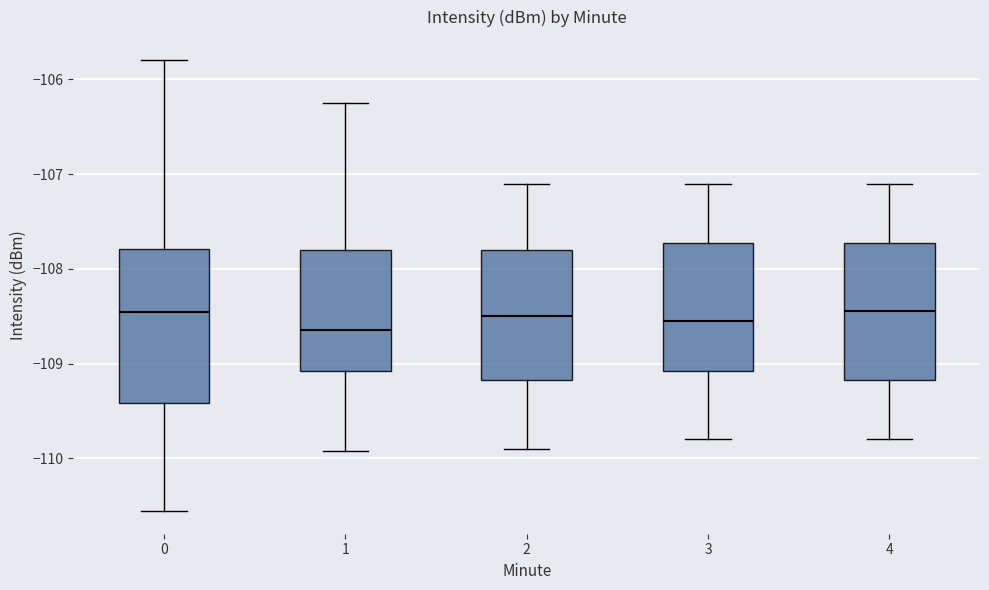

Where does the upper whisker of the box at x = 3 end on the y-axis? The values are not printed on the chart, so give them approximately, as read against the axis.

-107.1